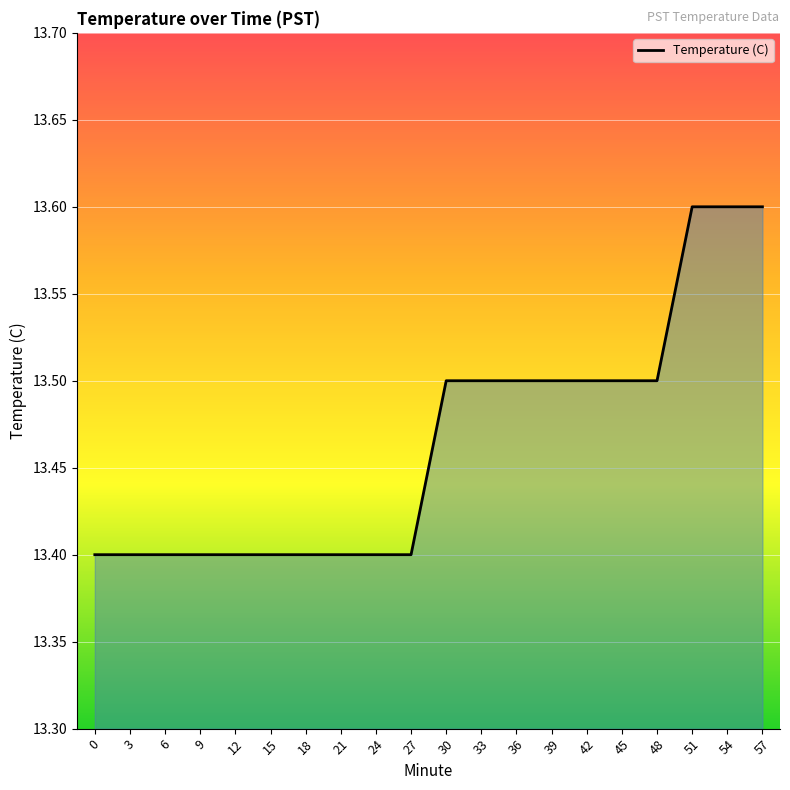

Reading right to left, extract all data points from this chart.

13.6	13.6	13.6	13.5	13.5	13.5	13.5	13.5	13.5	13.5	13.4	13.4	13.4	13.4	13.4	13.4	13.4	13.4	13.4	13.4